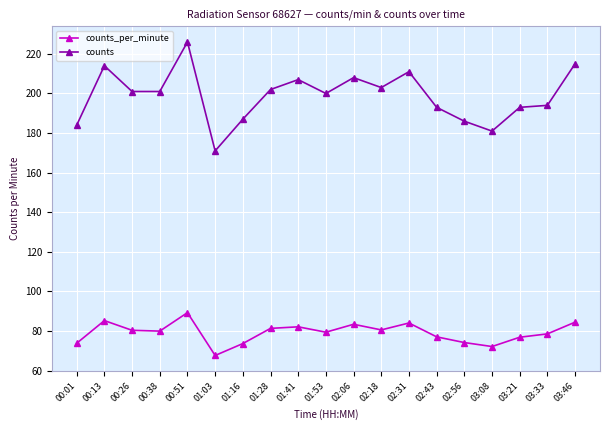

What is the total value across all series at 03:33?

272.6